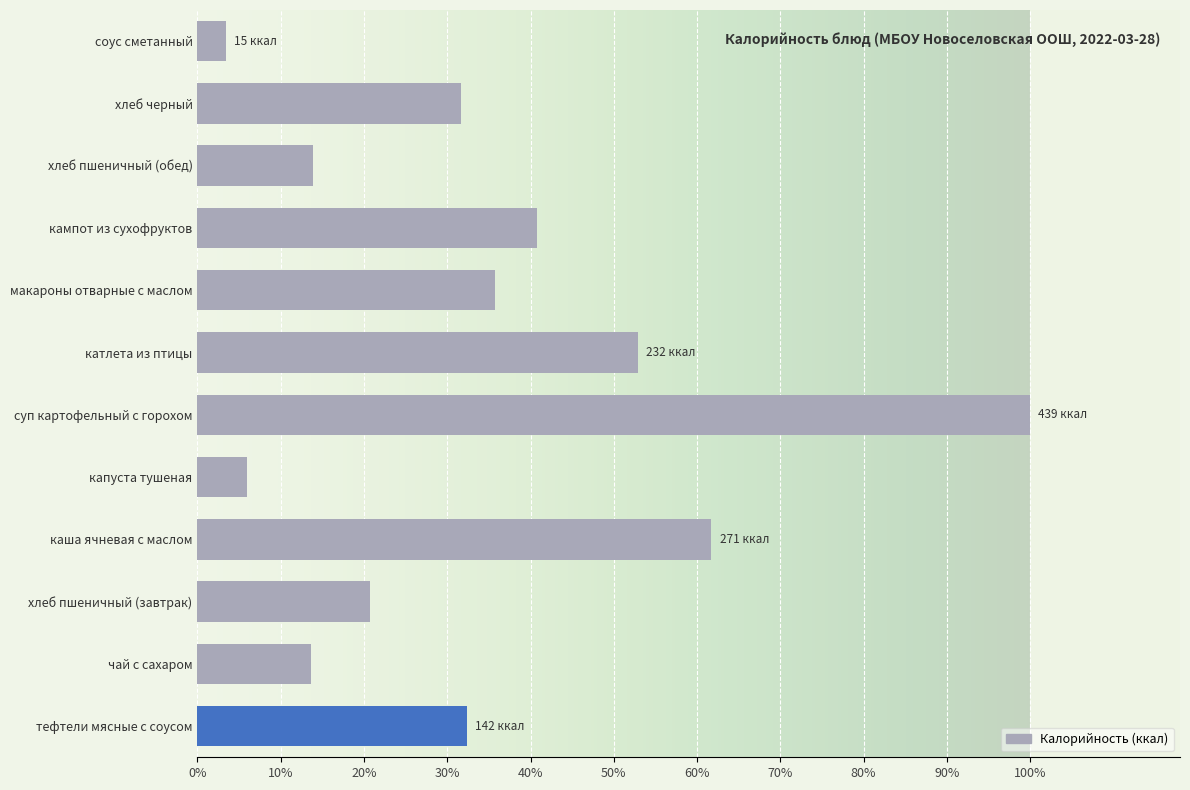

What value does the data have at суп картофельный с горохом?

1.0